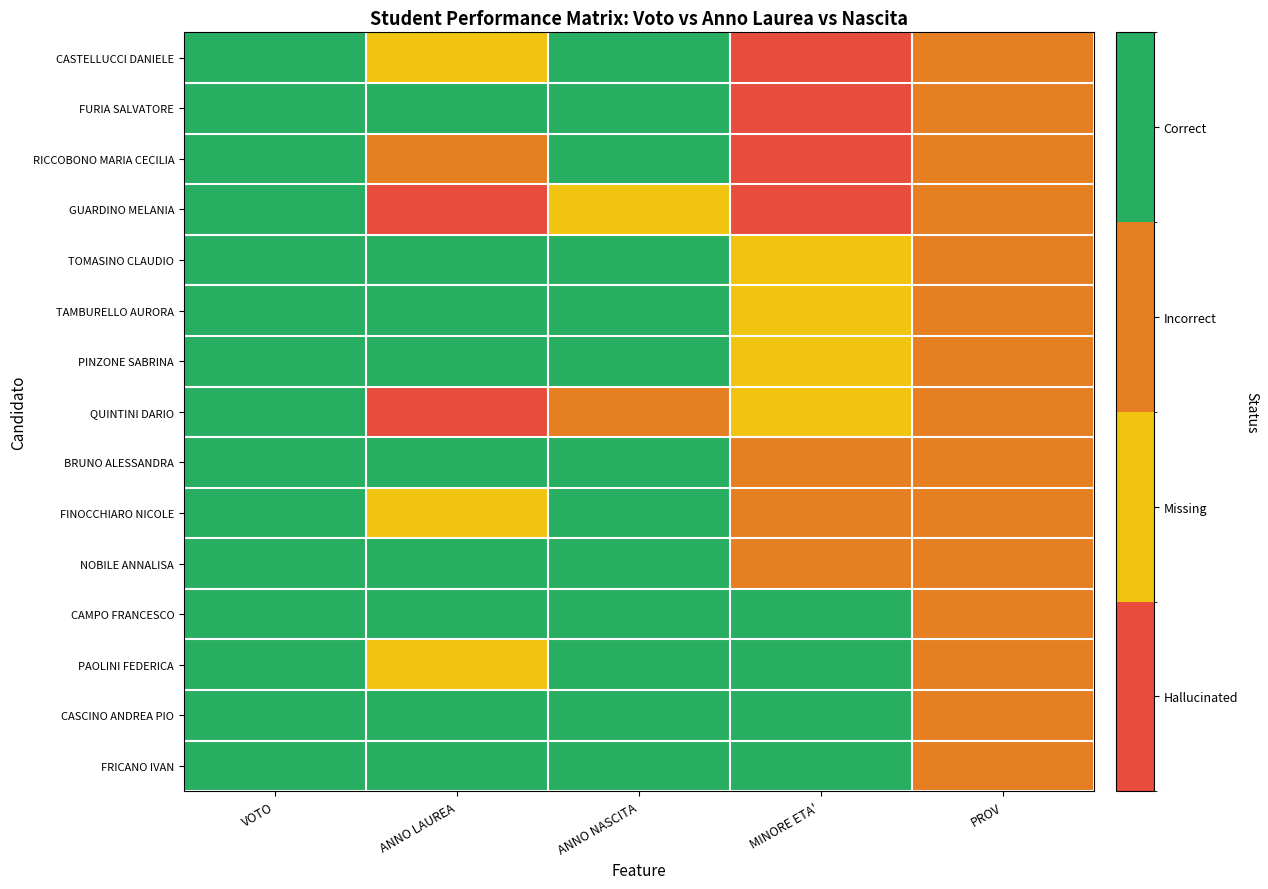

At which category does the chart reach its minimum across all series?

MINORE ETA'